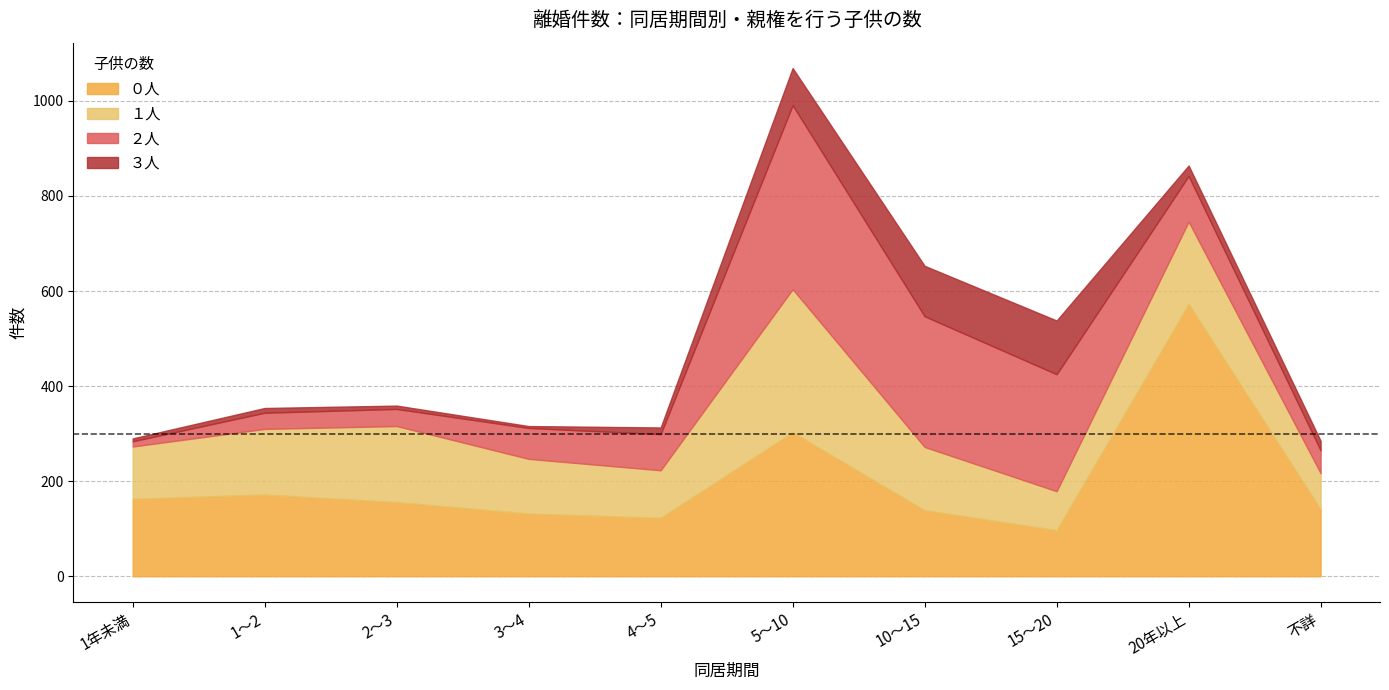

Count the number of data series in this chart.

4